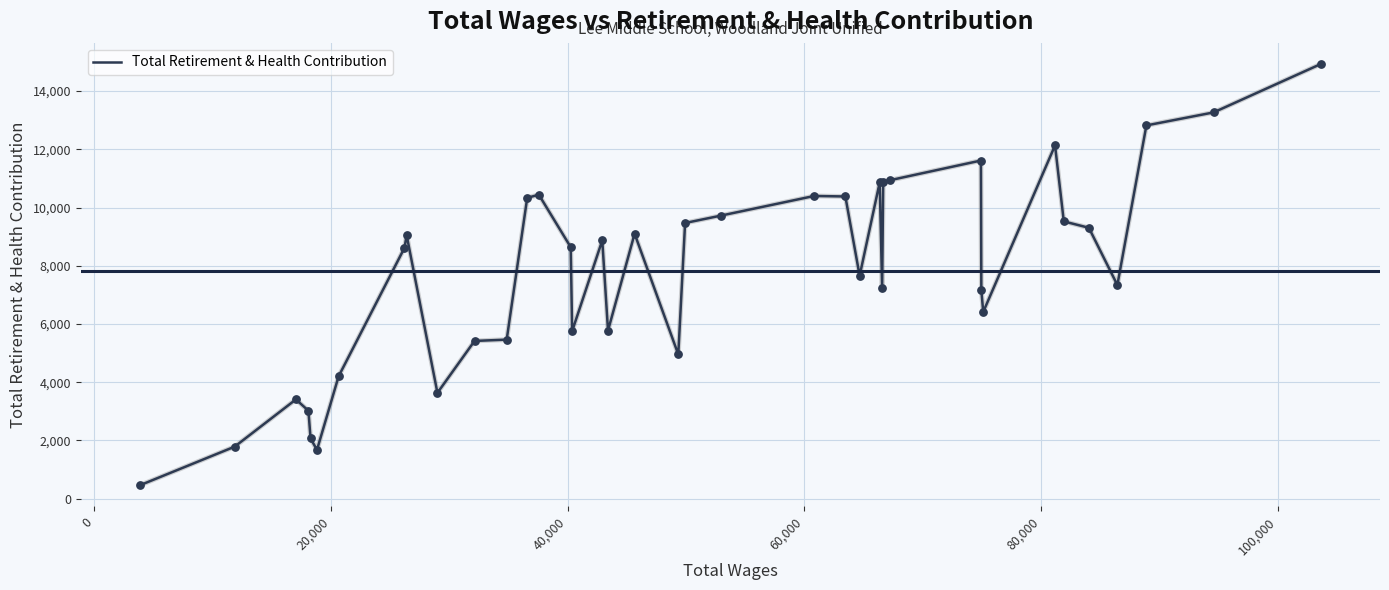

What is the greatest value displayed?

14933